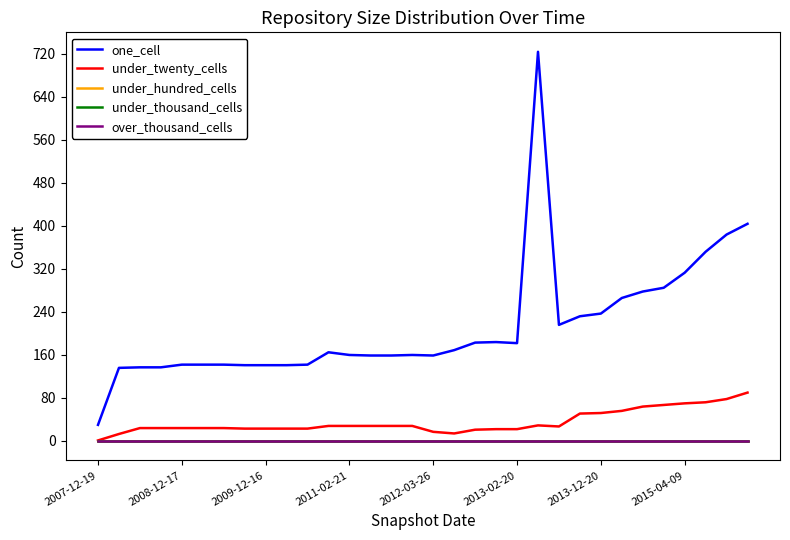

Does the chart have visible grid lines?

No